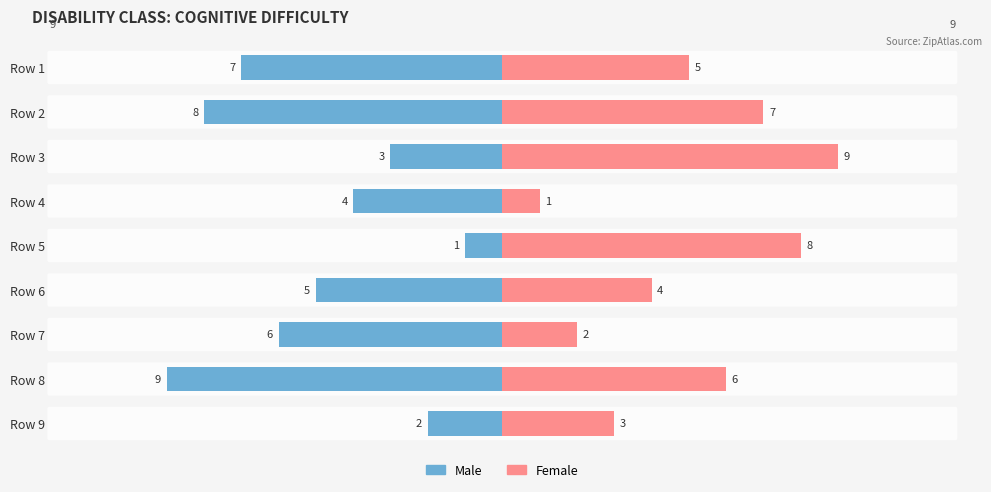

At 5, list the series in order from smallest to largest.

Male, Female